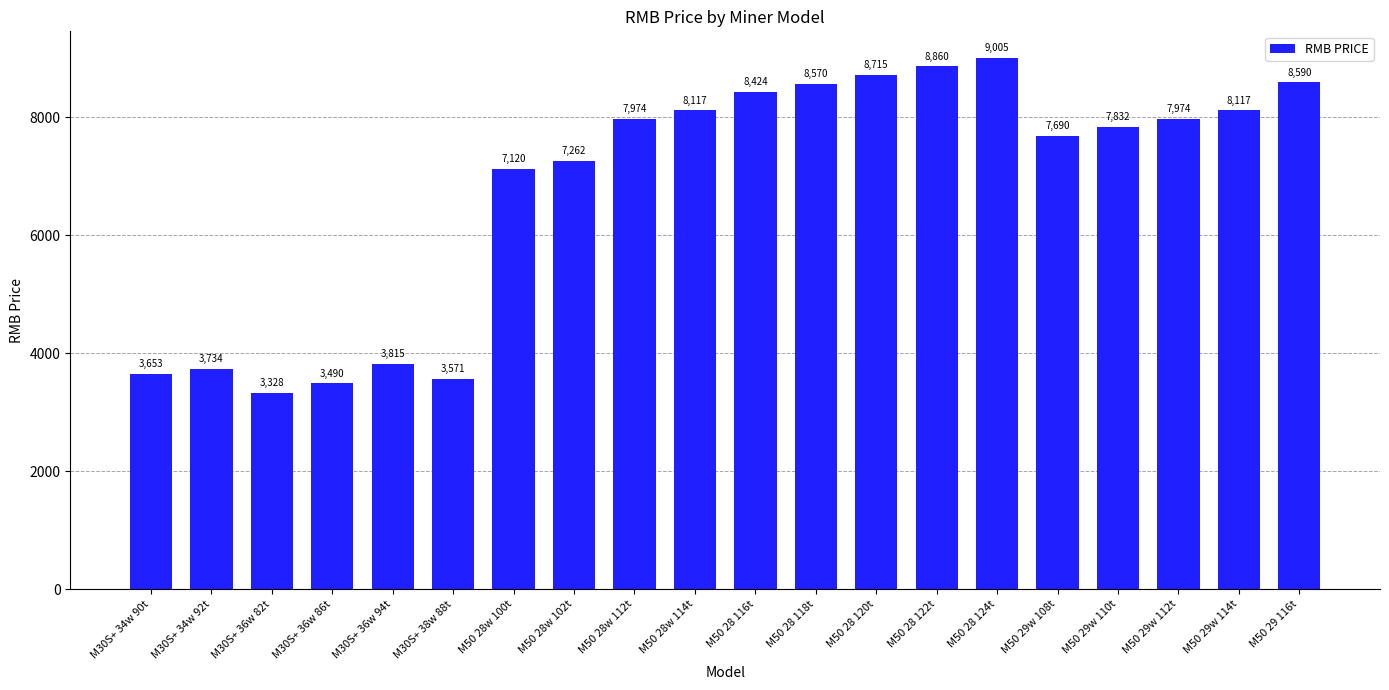

What is the sum of all values?

135841.1